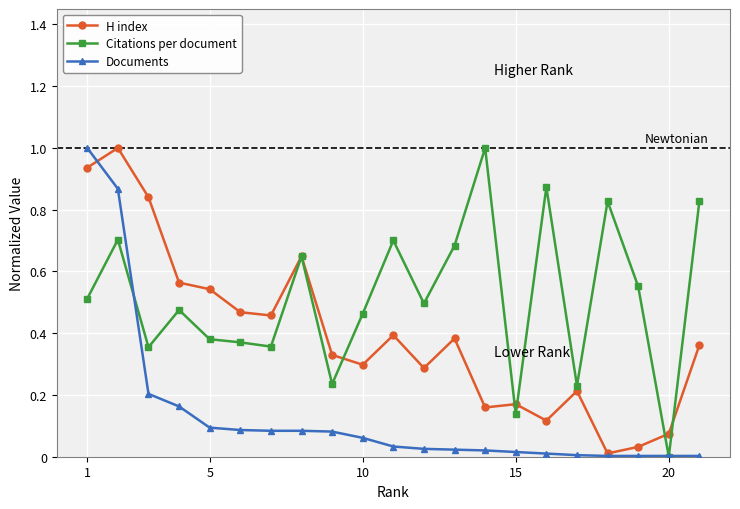

Which series has the largest total across all categories?

Citations per document